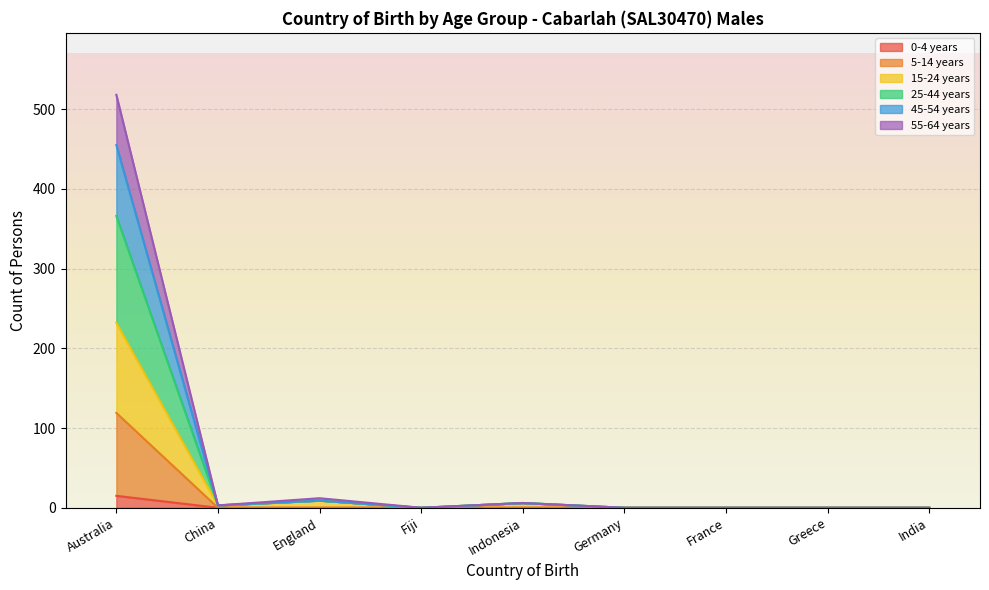

At which category does 15-24 years reach its first local valley?

China